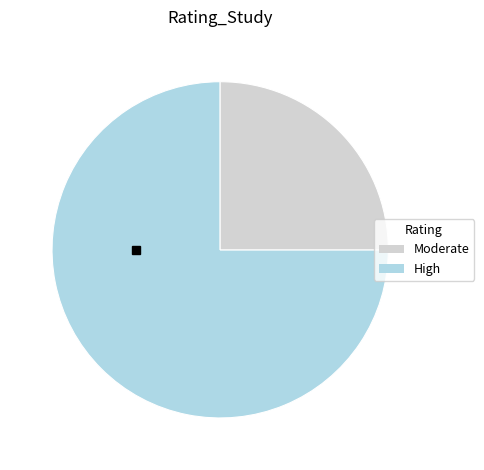

Is there any slice that represents more than half of the pie?

Yes